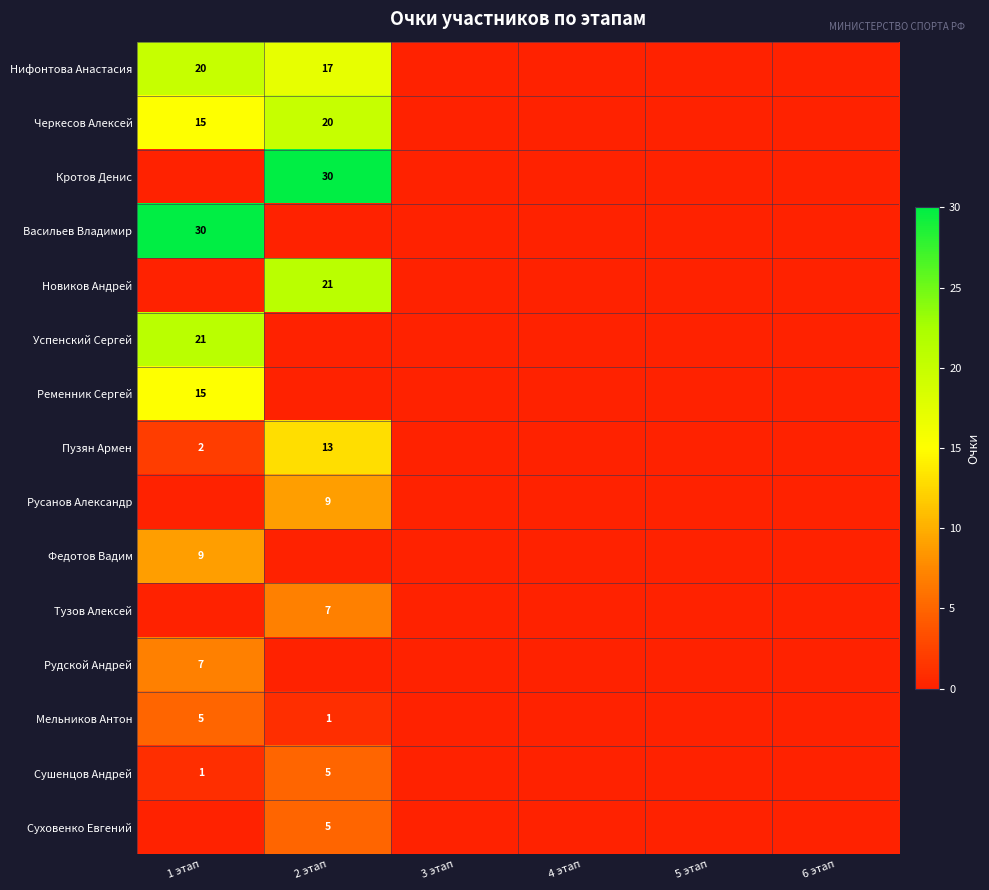

Which category has the highest value across all series?

2 этап